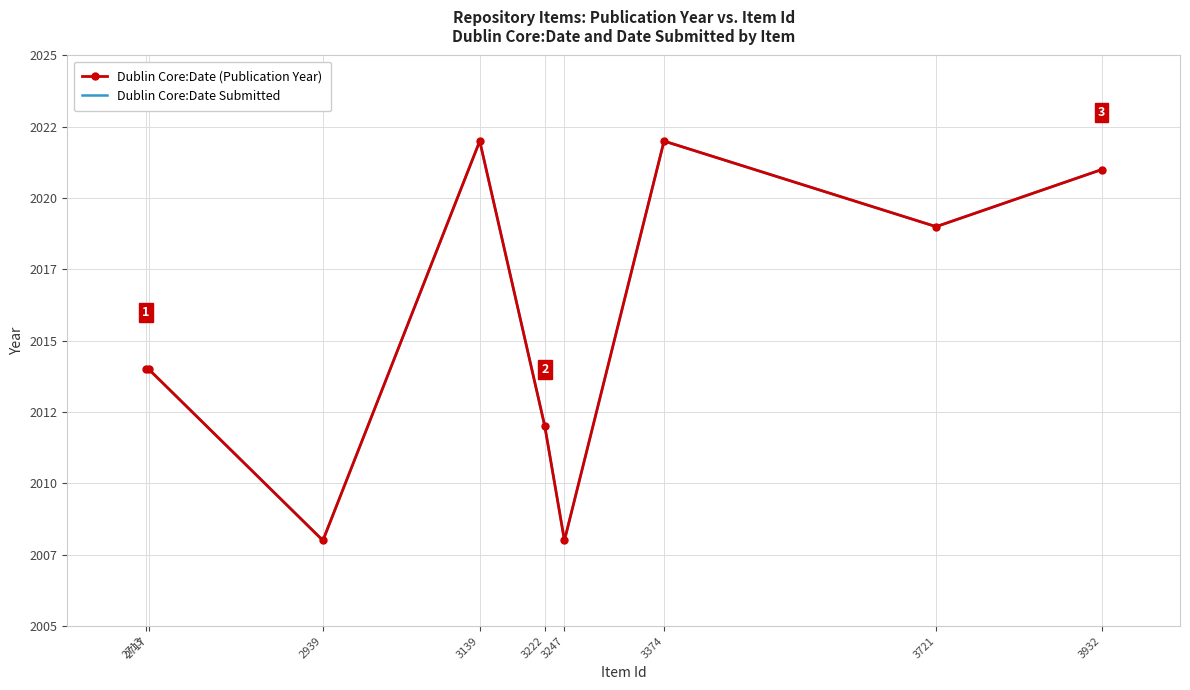

Is it true that Dublin Core:Date (Publication Year) equals 2012 at 3222?

True